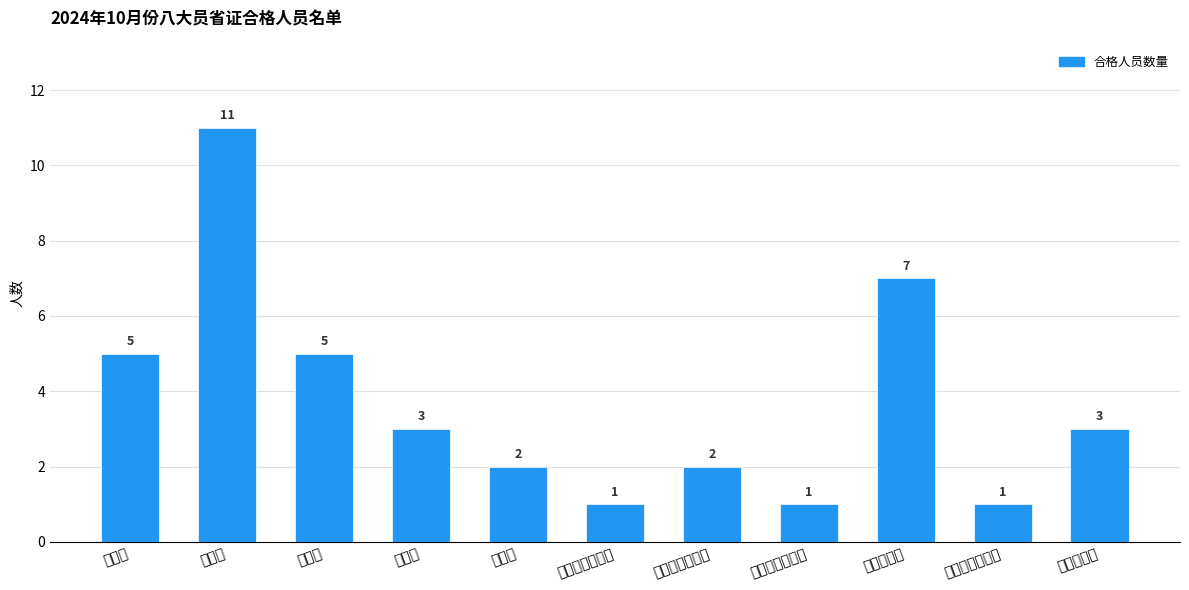

What is the difference between the values at 材料员 and 市政工程质量员?

1